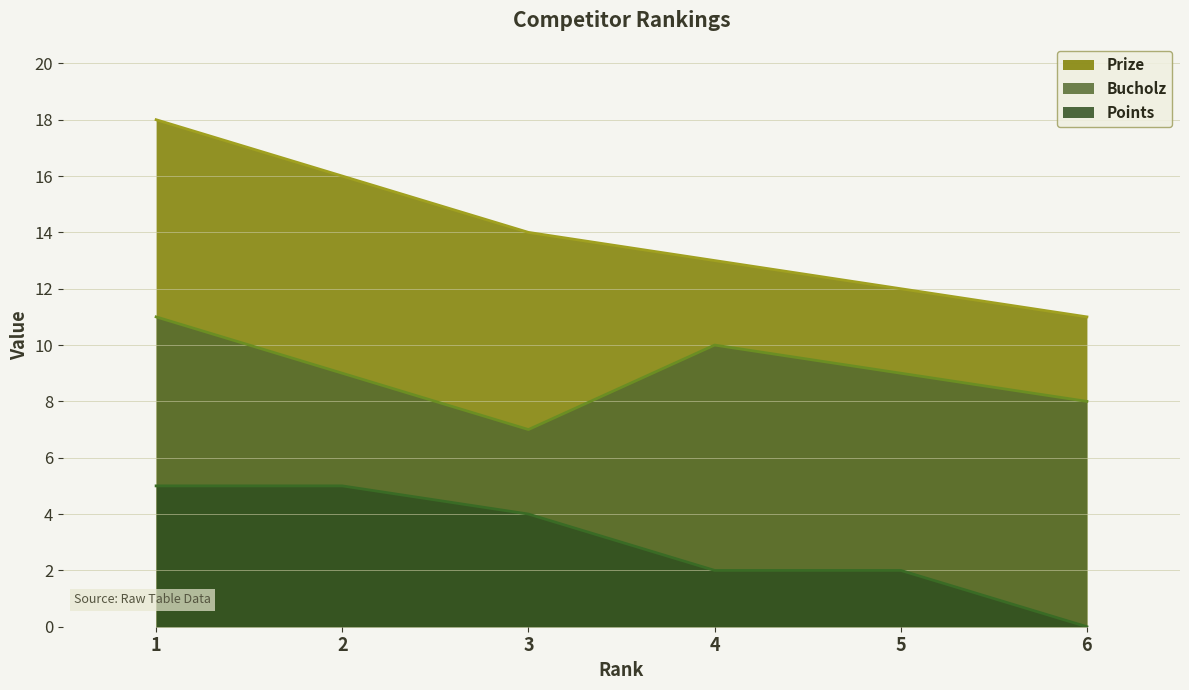

What is the greatest value displayed?

18